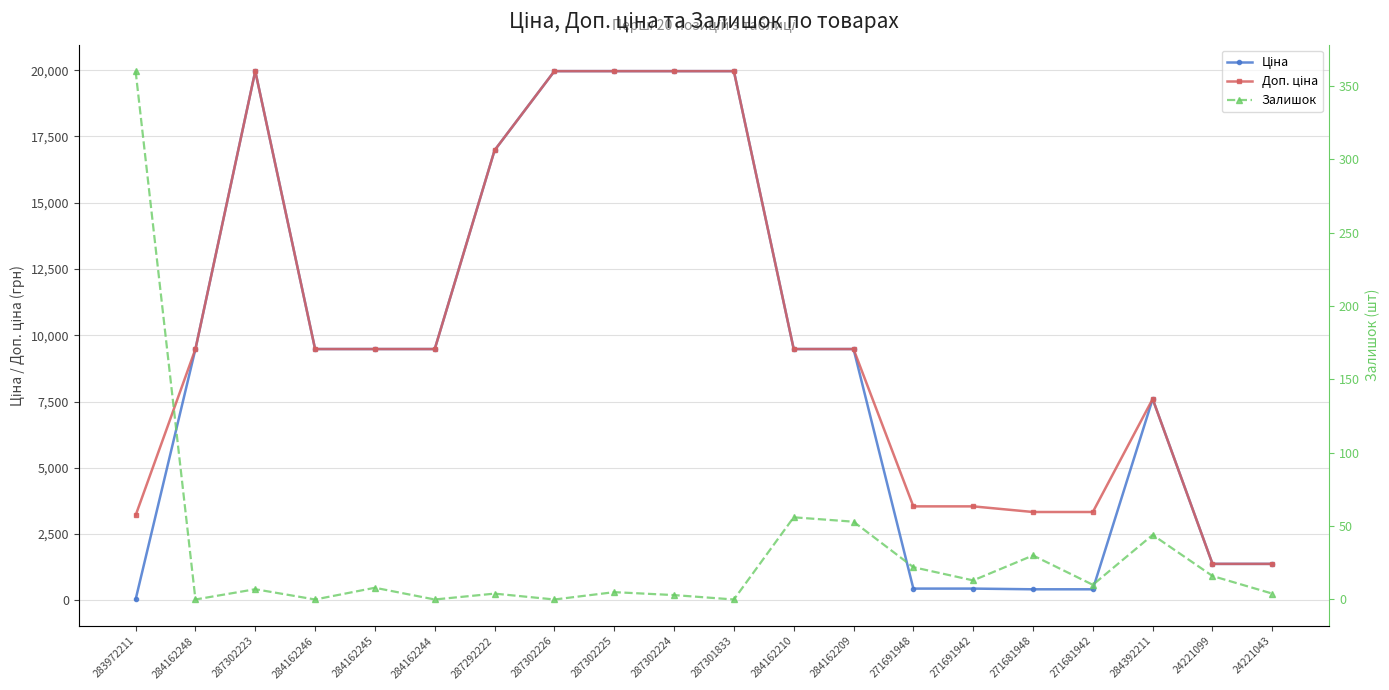

Which category has the highest value in the Залишок series?

283972211